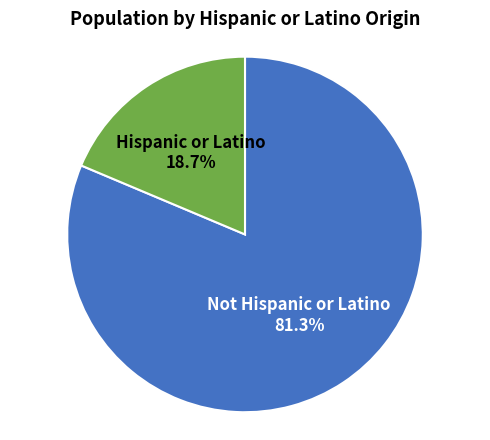

Between Hispanic or Latino and Not Hispanic or Latino, which is larger?

Not Hispanic or Latino